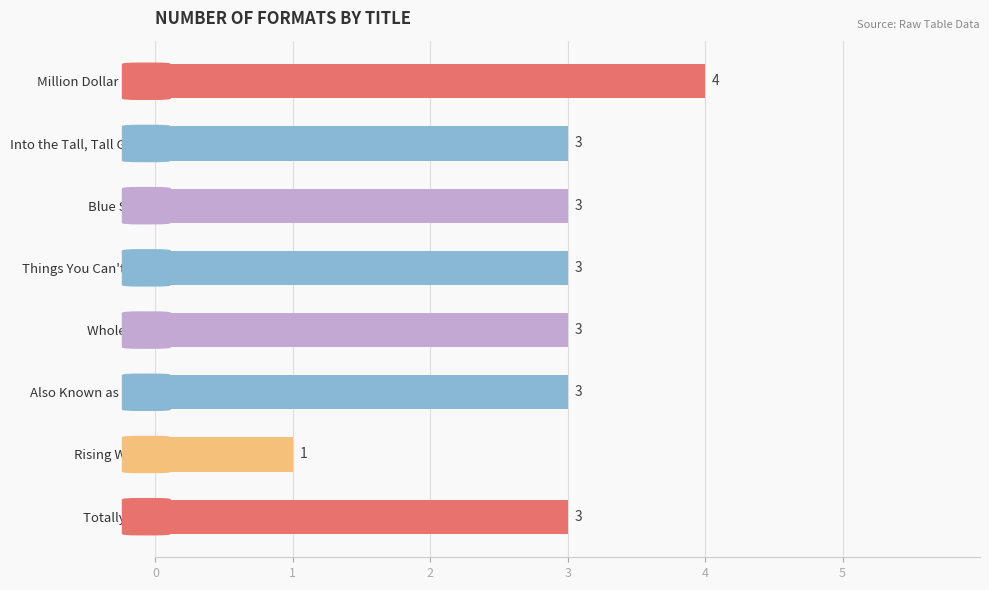

The value at Things You Can't Say is 2. True or false?

False